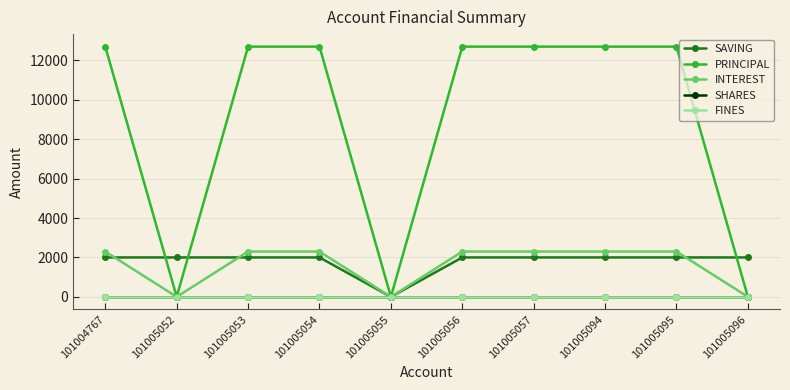

Reading left to right, list all the values displayed in this chart.

SAVING: 2000	2000	2000	2000	0	2000	2000	2000	2000	2000
PRINCIPAL: 12700	0	12700	12700	0	12700	12700	12700	12700	0
INTEREST: 2300	0	2300	2300	0	2300	2300	2300	2300	0
SHARES: 0	0	0	0	0	0	0	0	0	0
FINES: 0	0	0	0	0	0	0	0	0	0